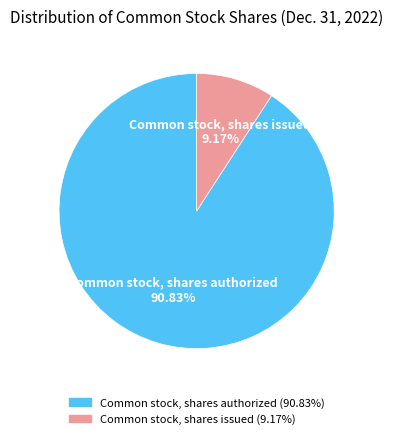

Count the number of slices in the pie.

2